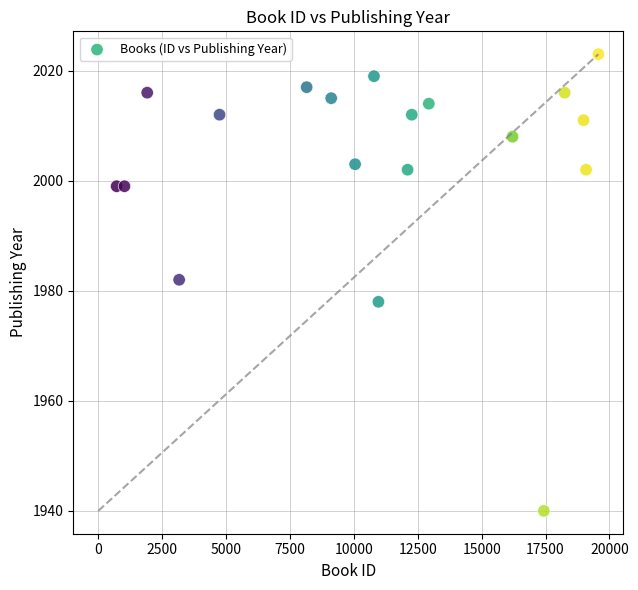

What Y value in the scatter plot is closest to 1981?

1982